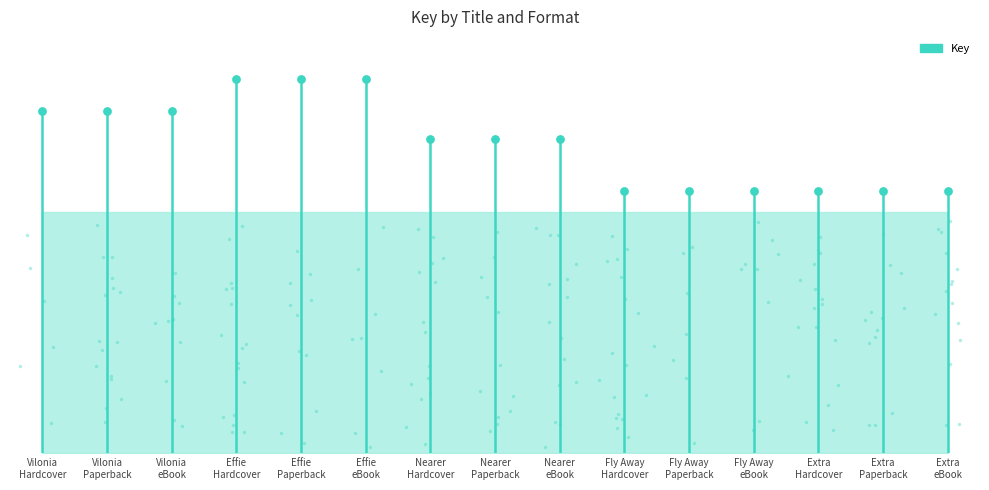

What is the change in value from Vilonia
eBook to Fly Away
eBook?

-122835205